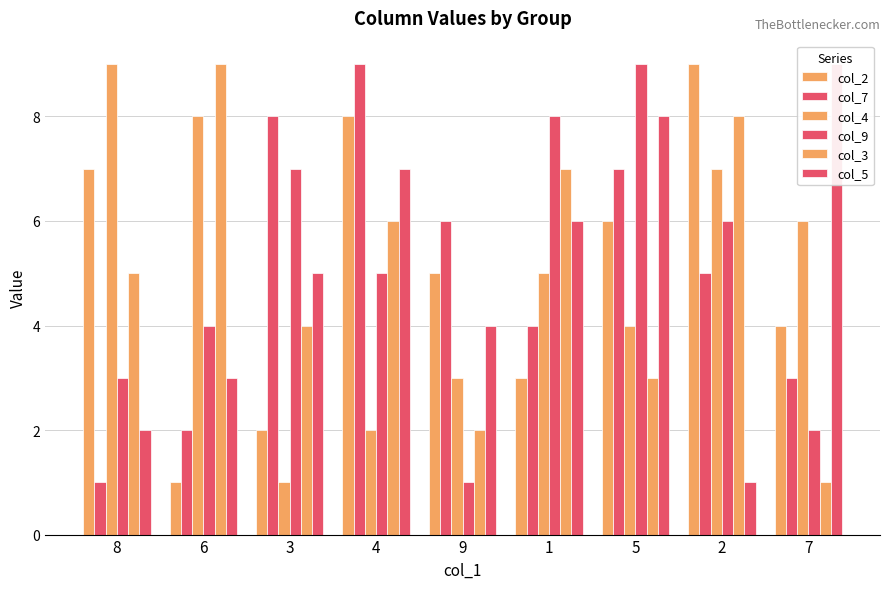

What is the difference between the second highest and minimum values in the col_4 series?

7